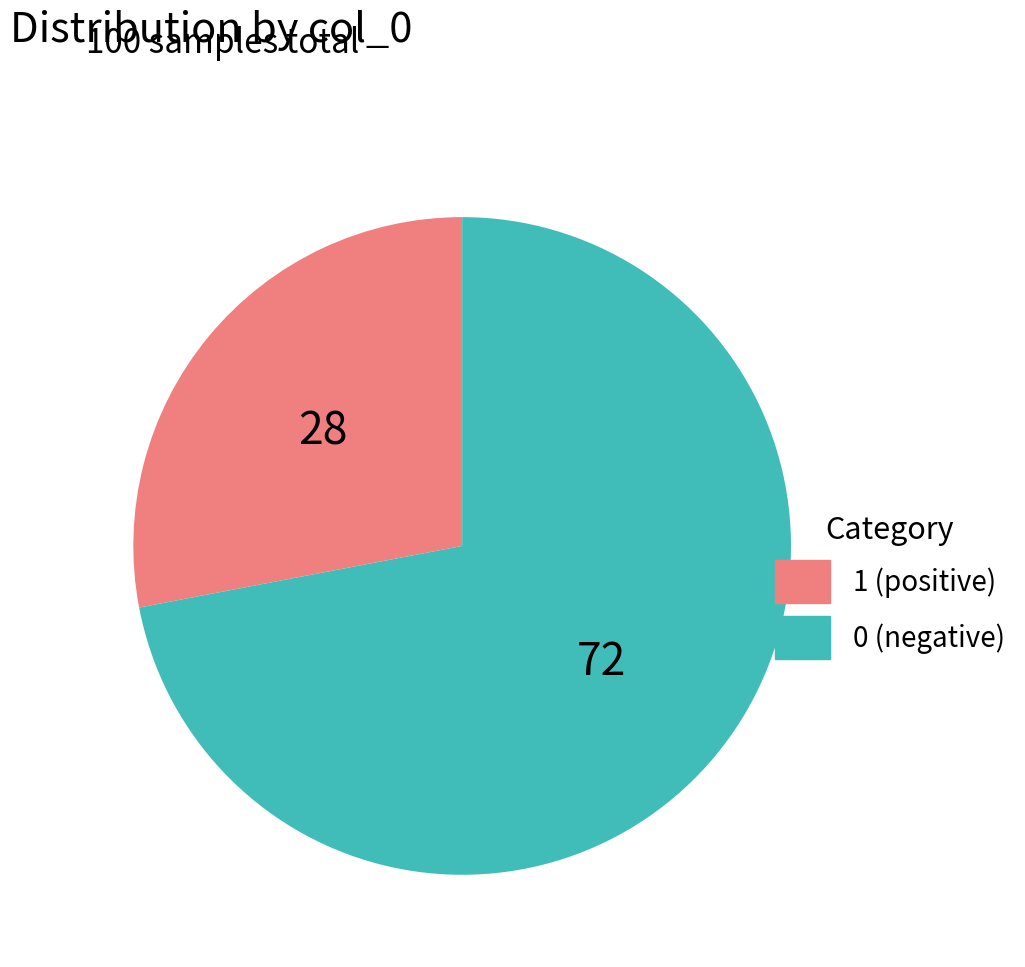

The 1 (positive) slice represents 19% of the pie. True or false?

False